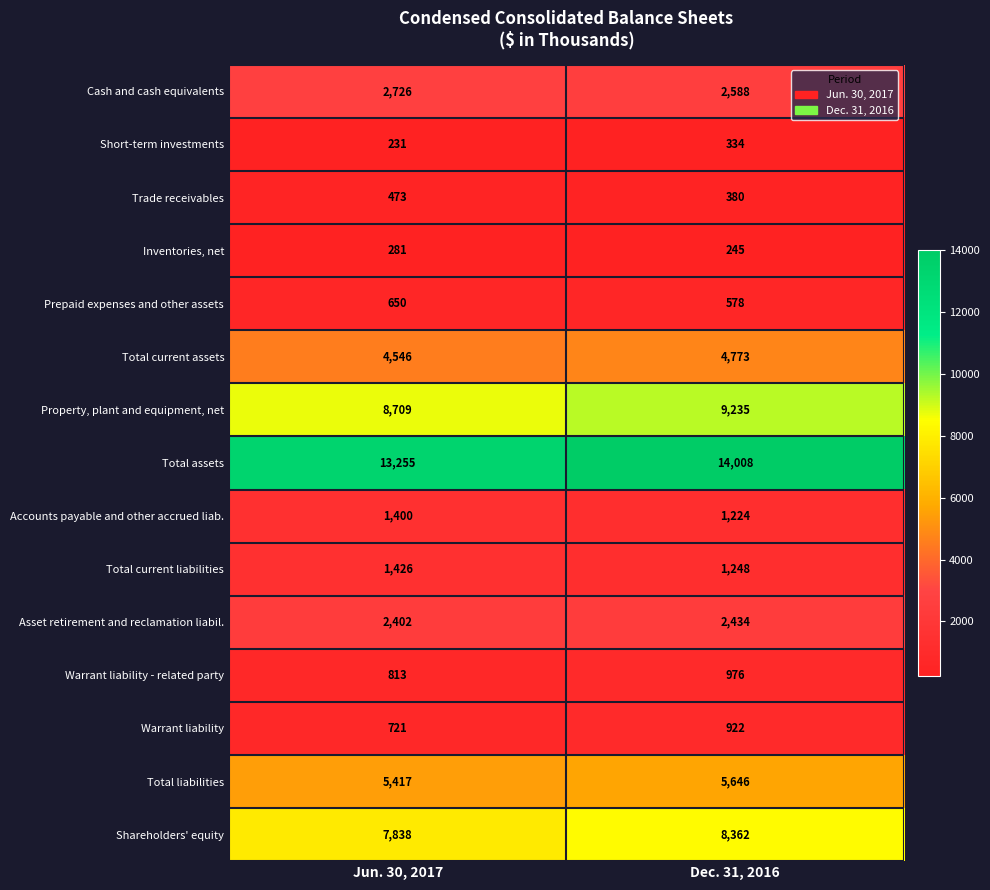

What is the sum of all Total current liabilities values?

2674